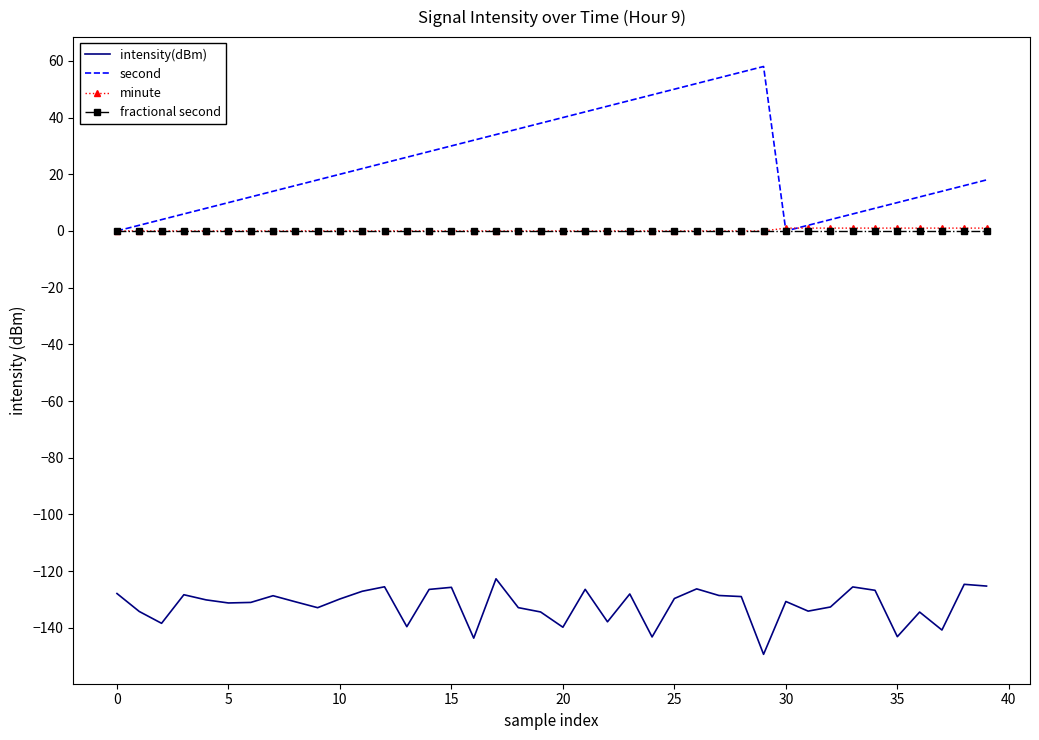

Which series has the largest range (max minus min)?

second